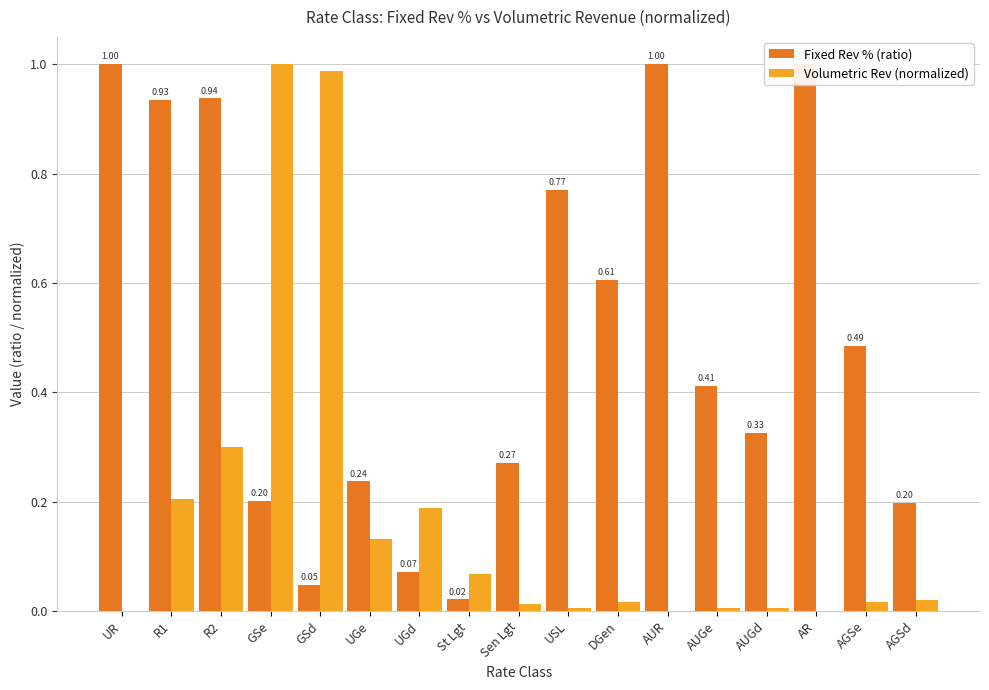

Which category has the lowest value in the Volumetric Rev (normalized) series?

UR